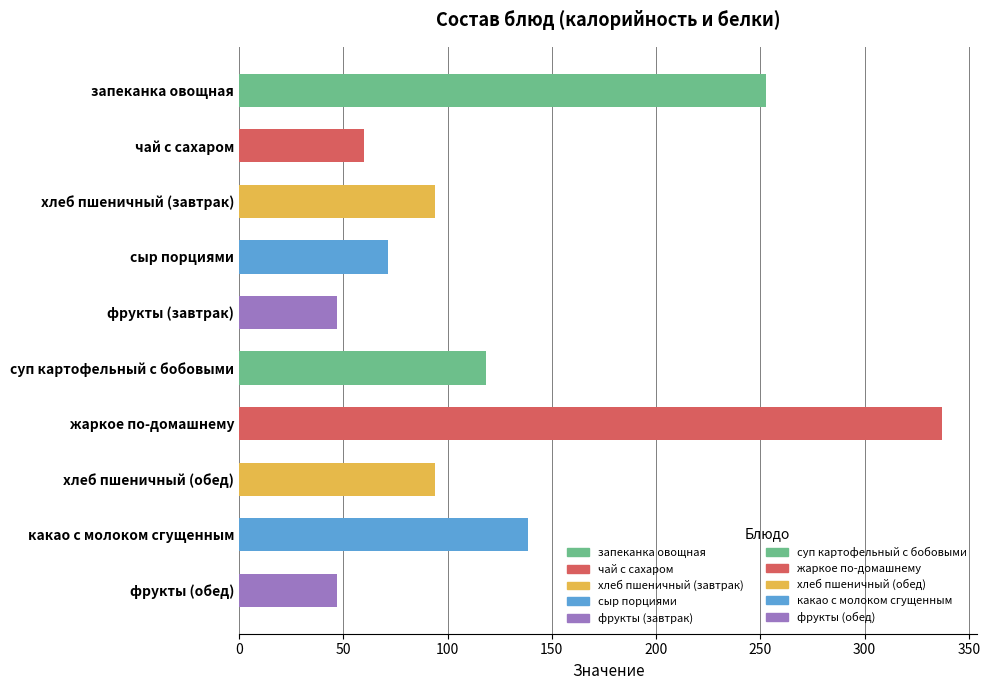

The value at фрукты (обед) is 66.5. True or false?

False